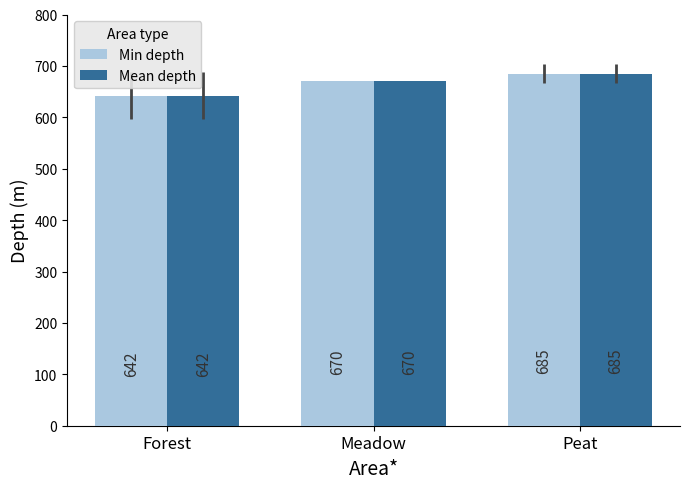

How many bars are there in each group?

2